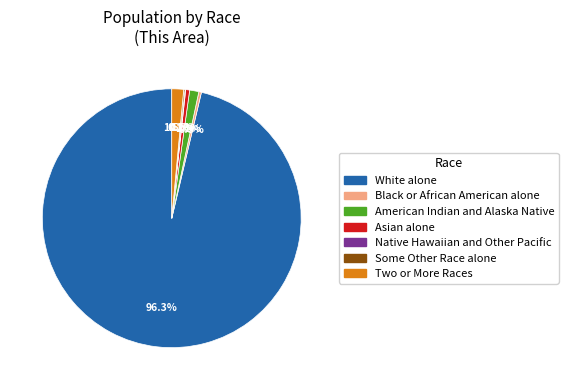

How much of the chart is everything except Two or More Races?

98.5%